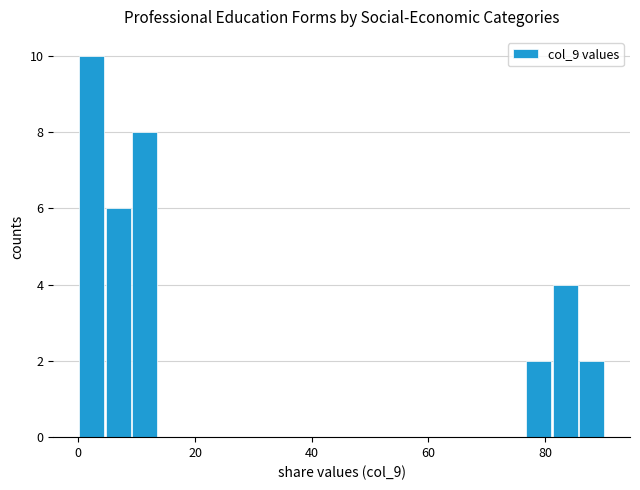

Around what value on the x-axis is the tallest bar? Give the approximate position of its centre, as read against the axis.

2